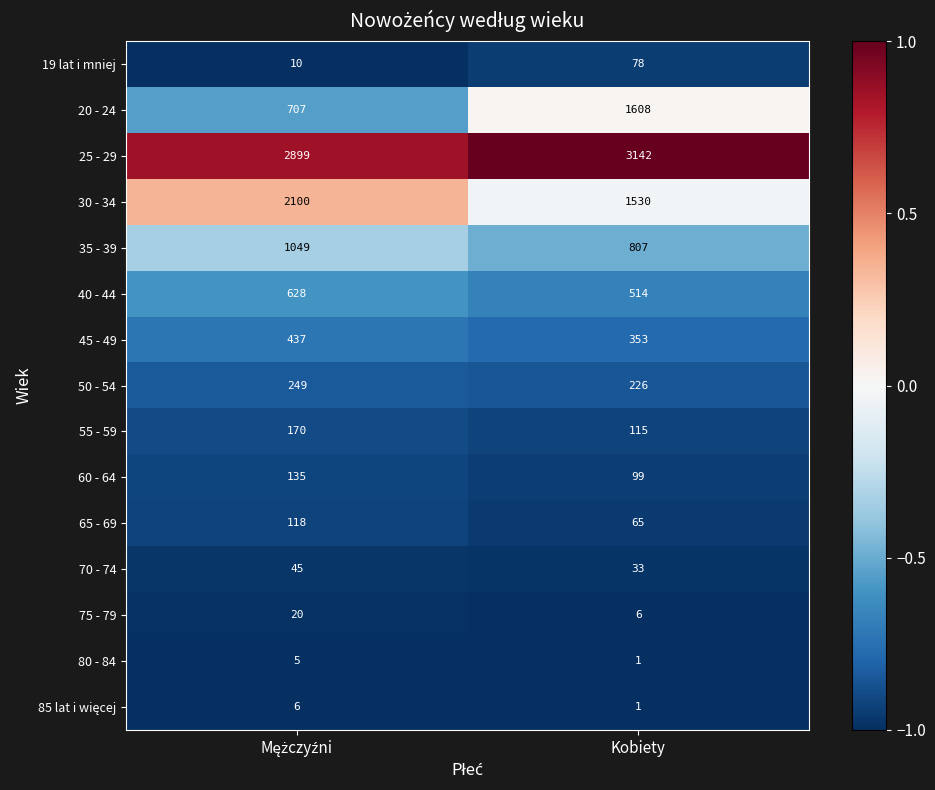

Which series has the widest spread of values?

20 - 24